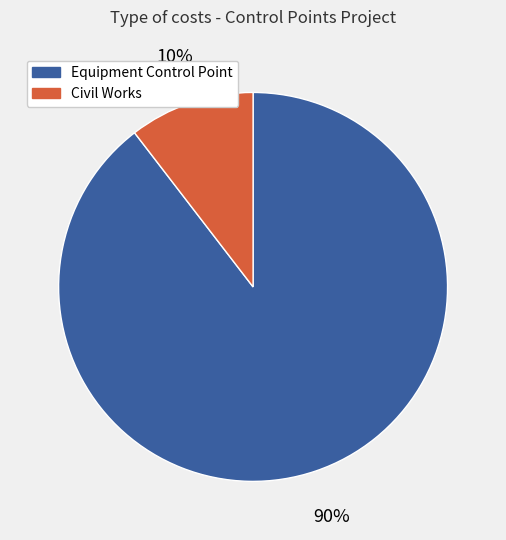

To the nearest percent, what is the average slice percentage?

50%